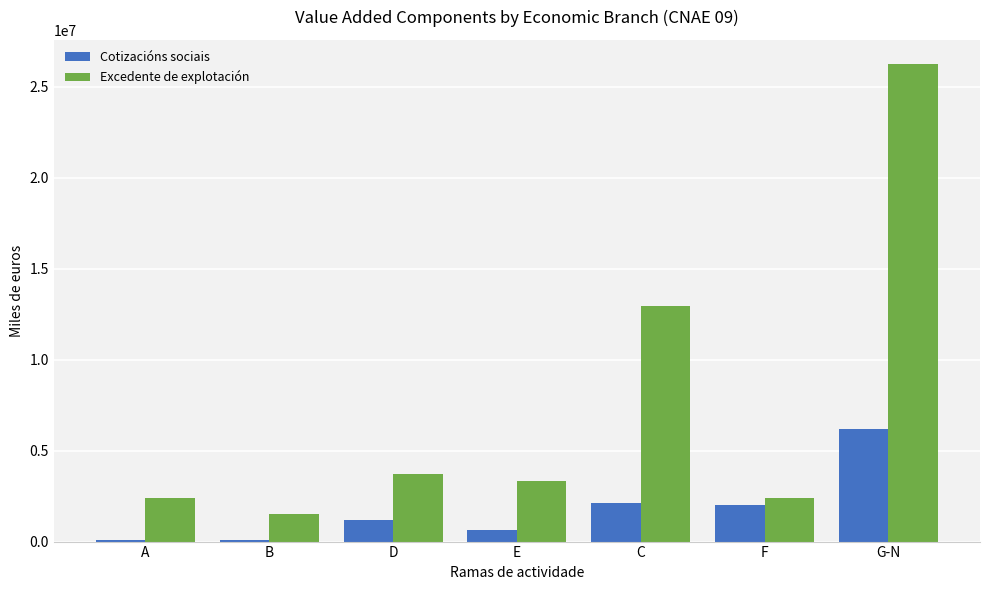

What is the label of the 7th bar from the right?

A